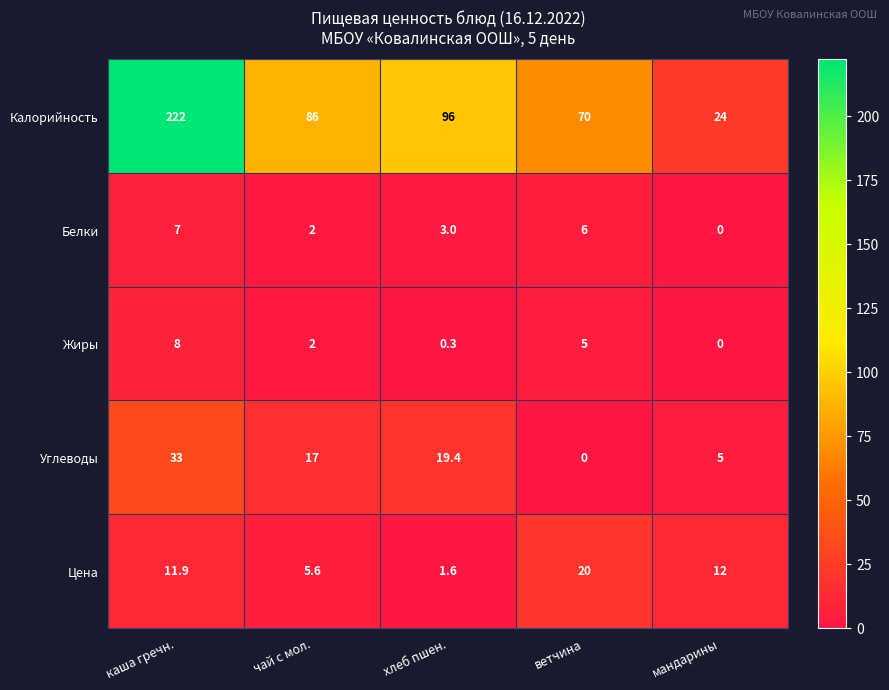

Which series has the widest spread of values?

Калорийность